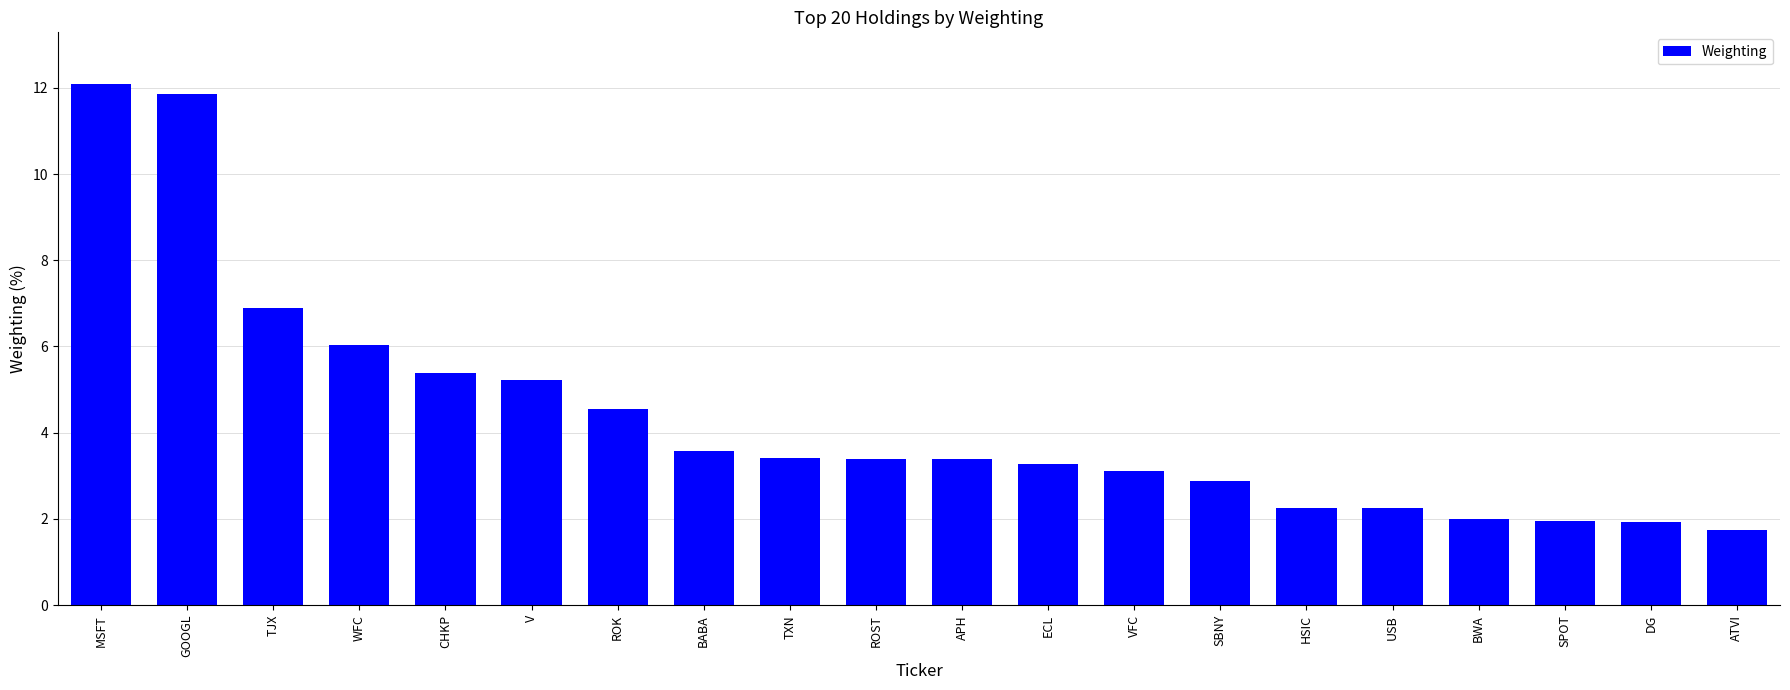

Read the value at VFC.

3.1